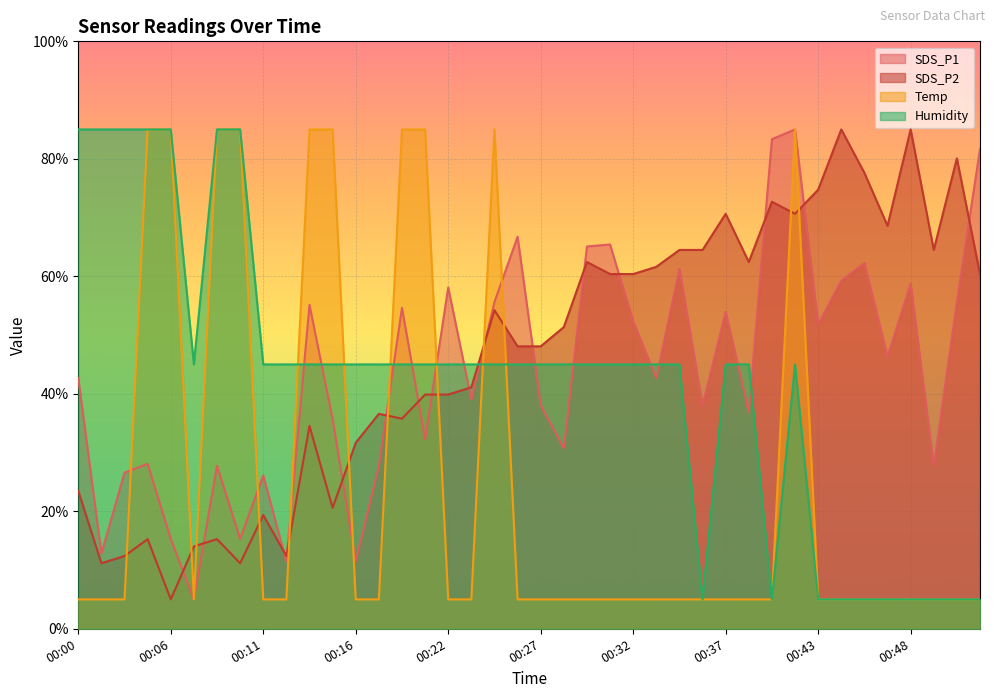

True or false: Temp has more than 2 points higher than both neighbors.

False